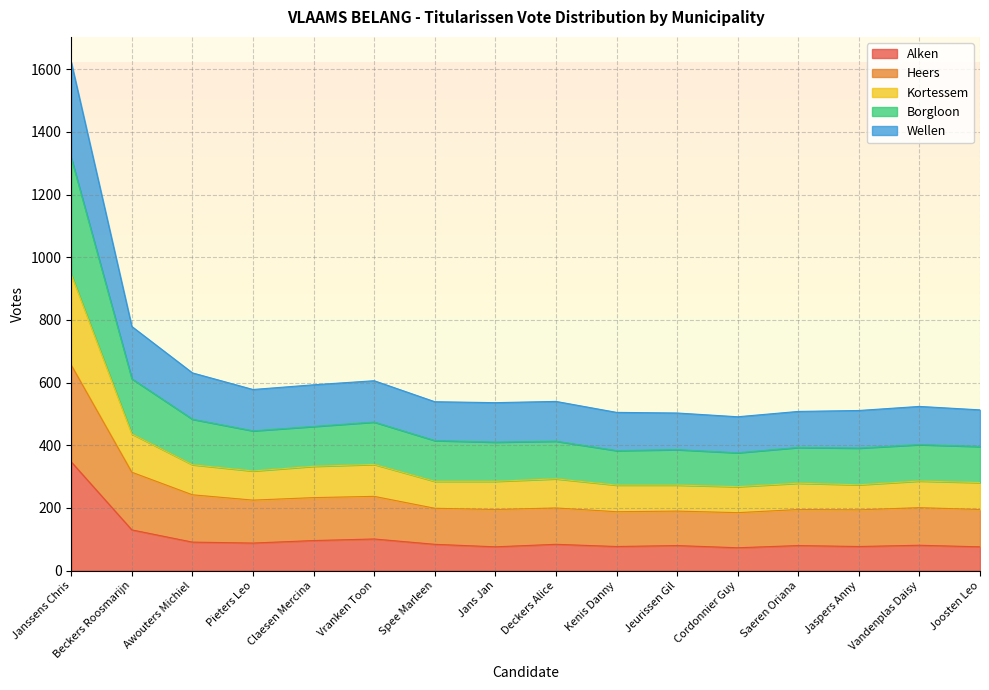

True or false: Borgloon has a value of 197 at Jaspers Anny.

False